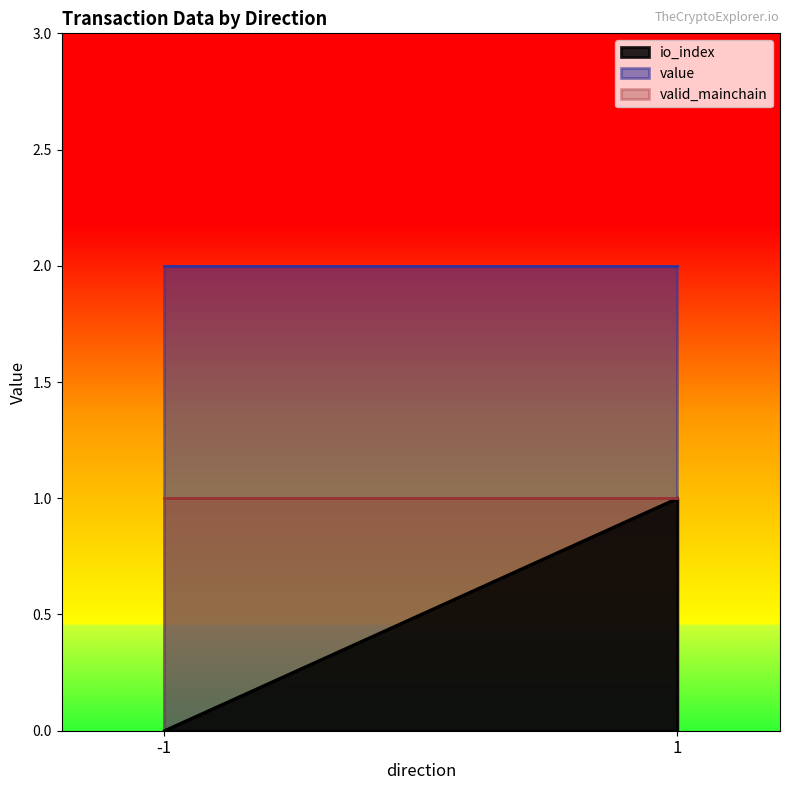

What is the approximate value of value at -1?

2.0